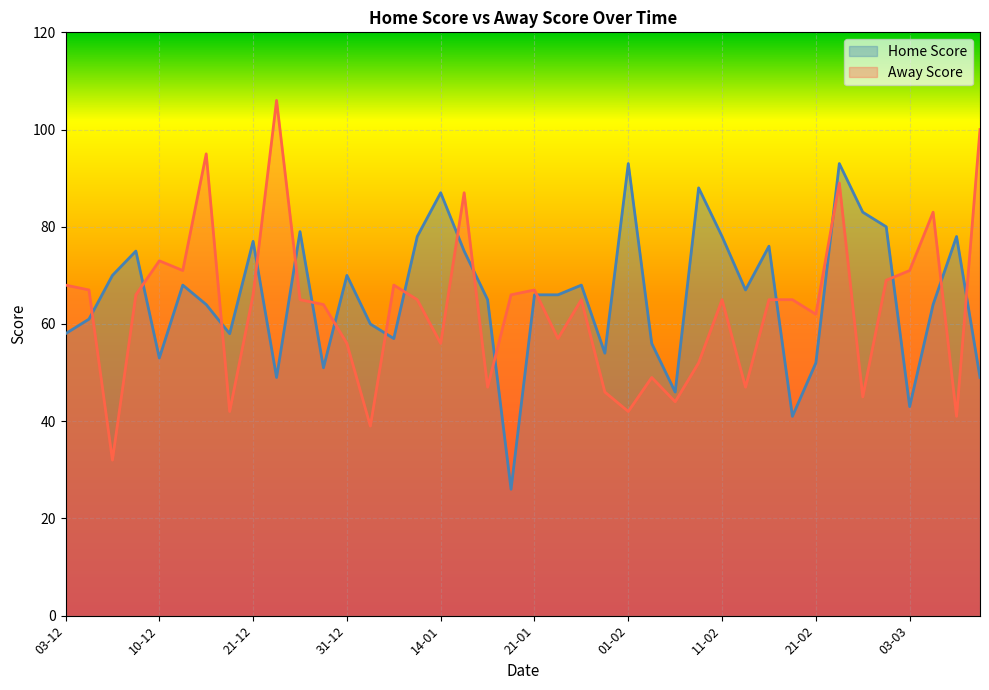

What is the difference between the maximum and minimum values in the Away Score series?

74